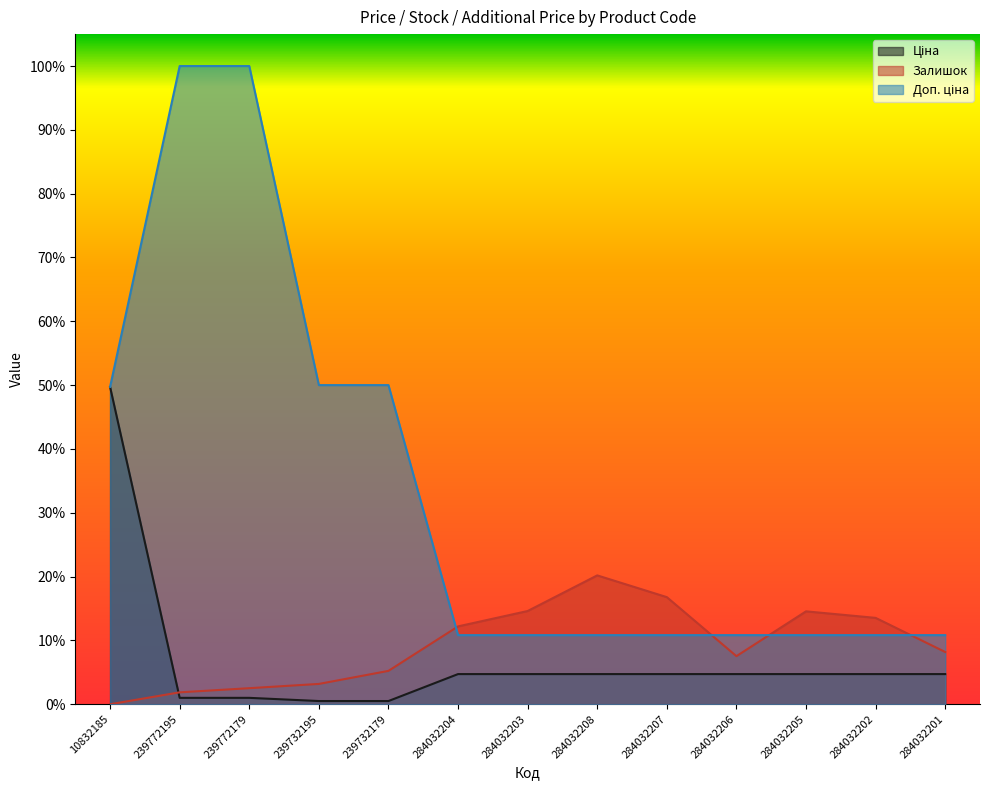

Where is Залишок nearest to the value 0?

10832185